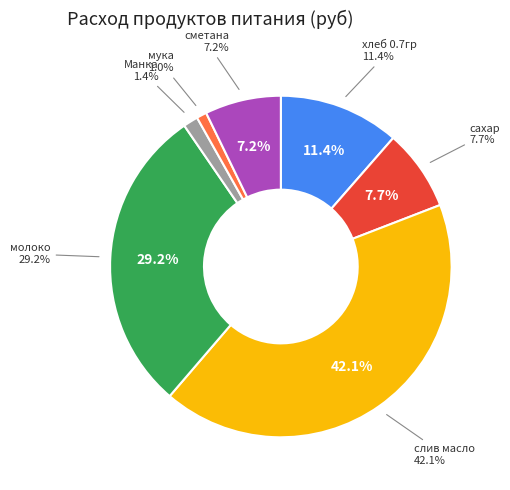

To the nearest percent, what is the difference between the largest and smallest slice percentages?

41%